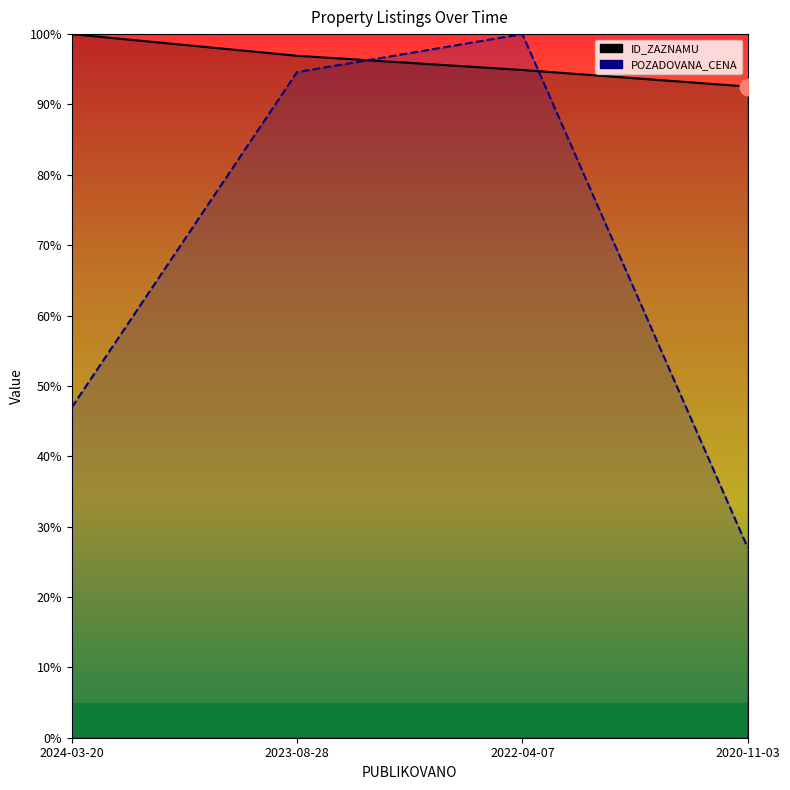

How many values in the ID_ZAZNAMU series are below 96?

2